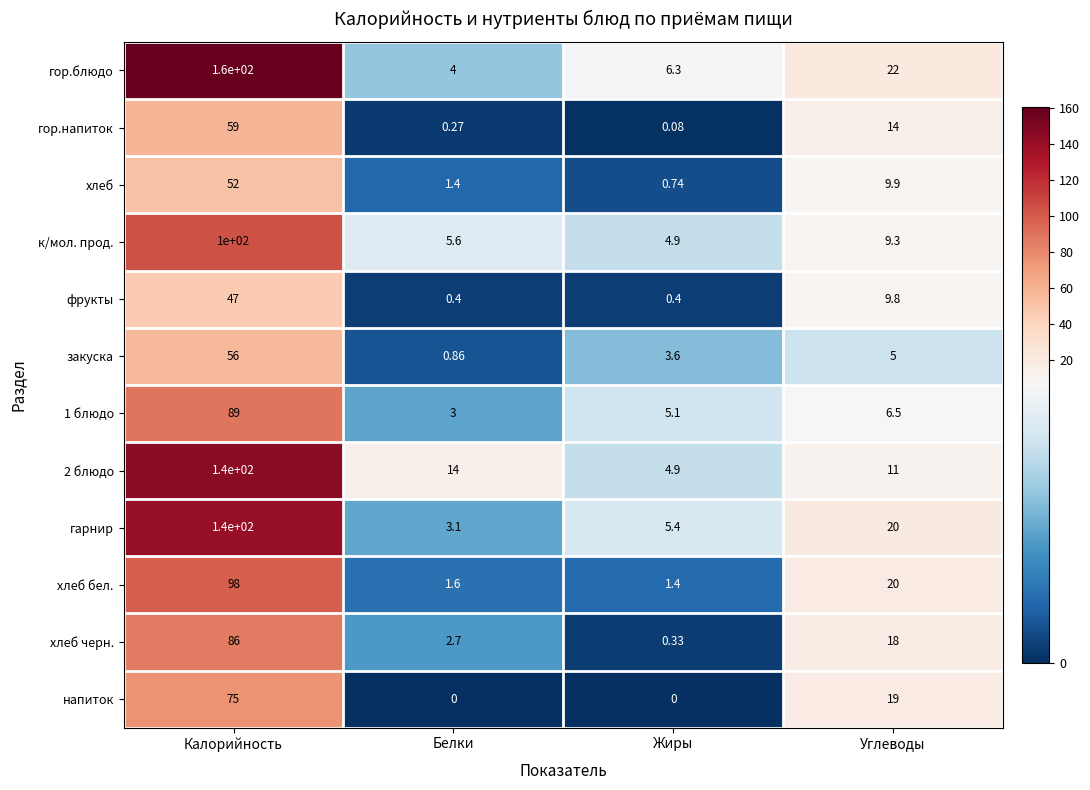

Which series changed the most between Калорийность and Белки?

гор.блюдо